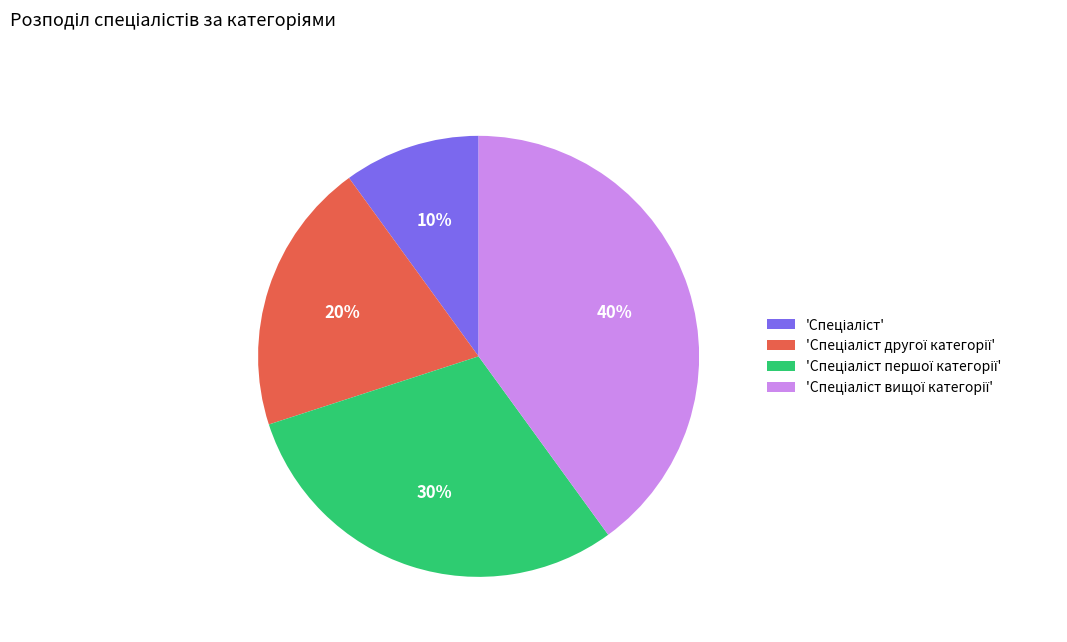

Does any single category account for the majority?

No